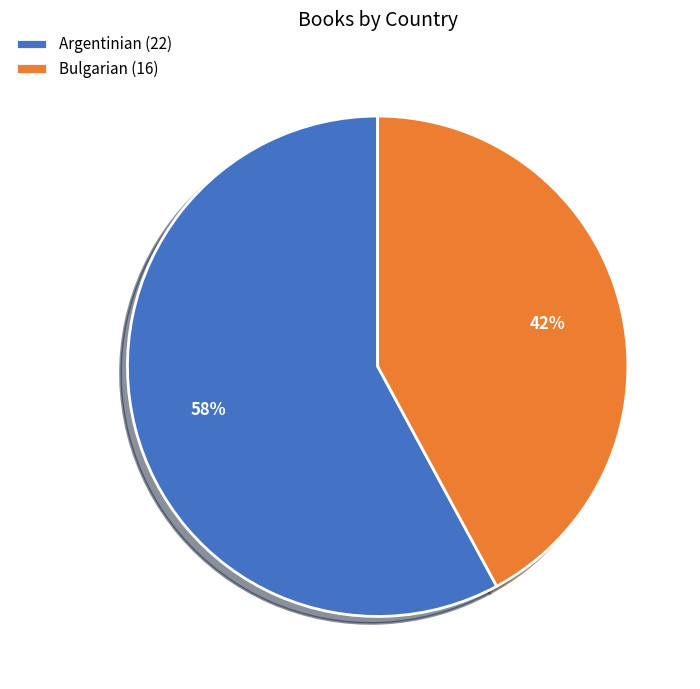

What is the majority slice?

Argentinian